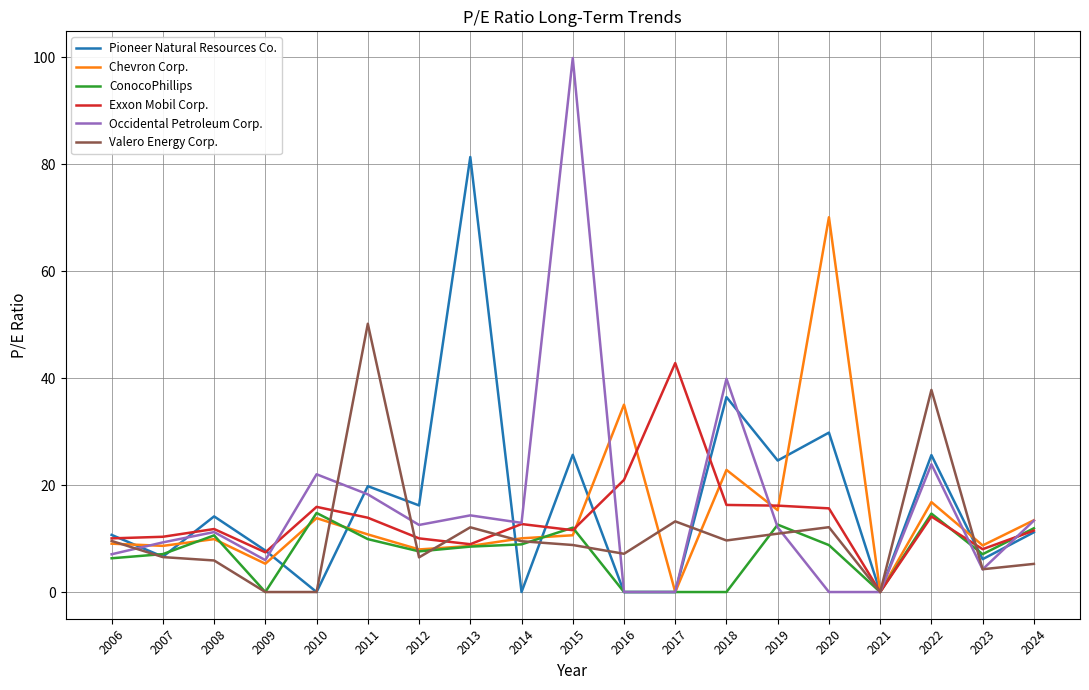

What is the spread (max minus min) of values at 2014?

12.9